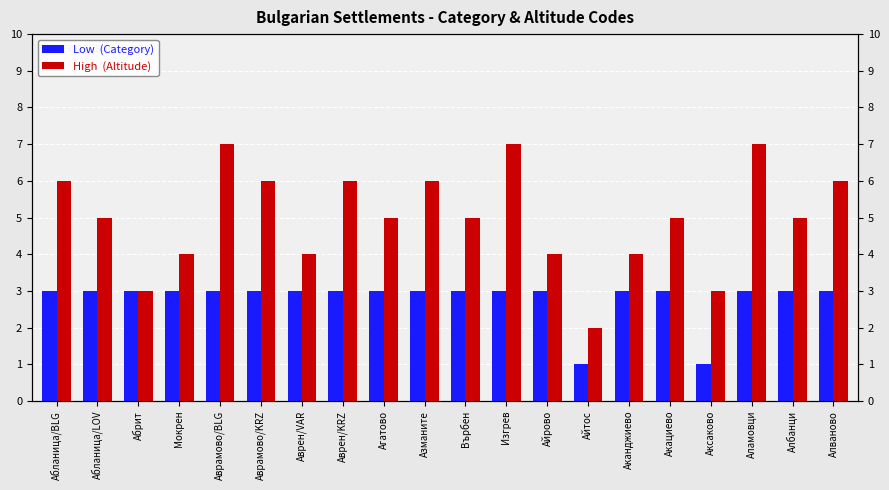

What is the value of the High  (Altitude) bar at the 19th from the left?

5